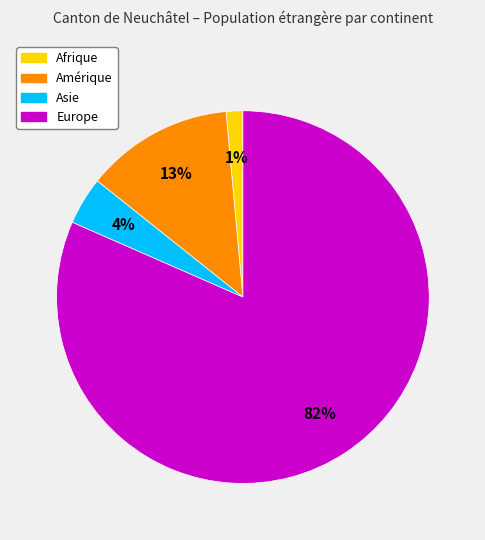

To the nearest percent, what is the average slice percentage?

25%